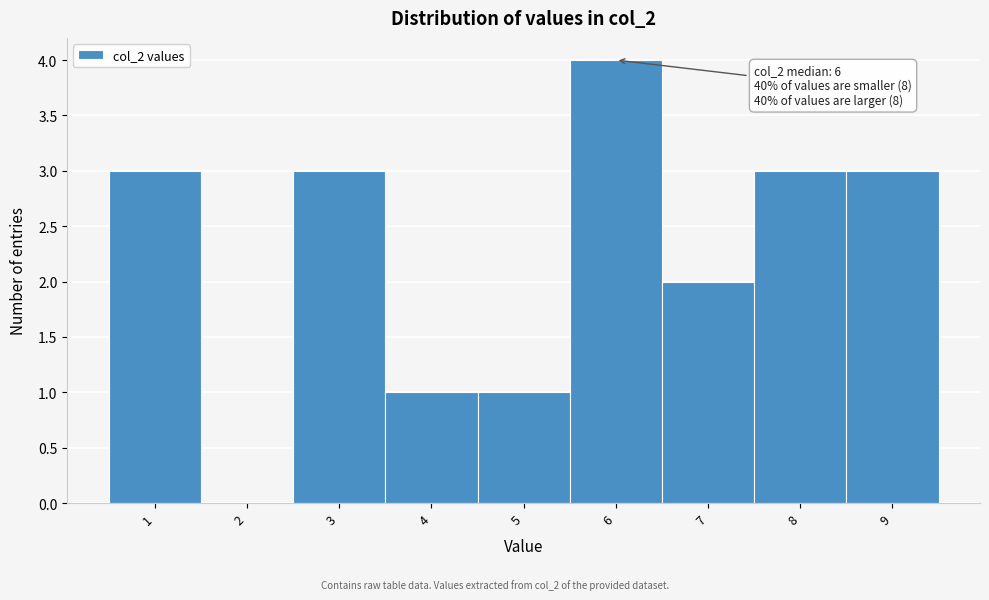

Over which range of the x-axis is the bar tallest?

5.5 to 6.5